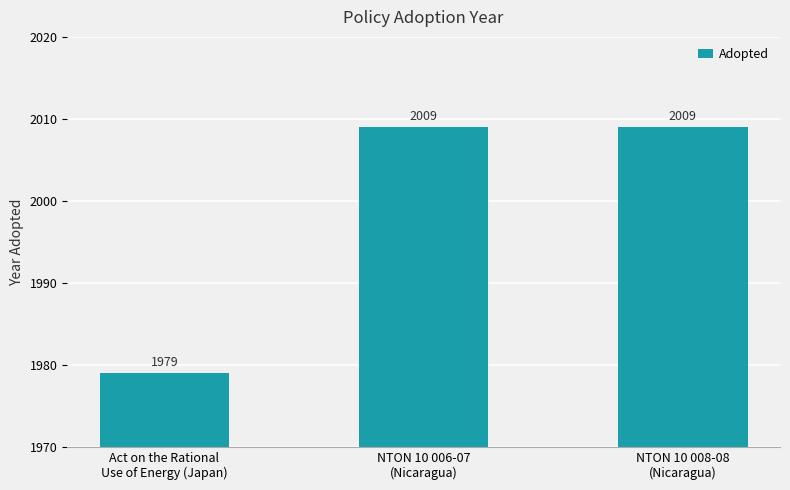

What is the greatest value displayed?

2009